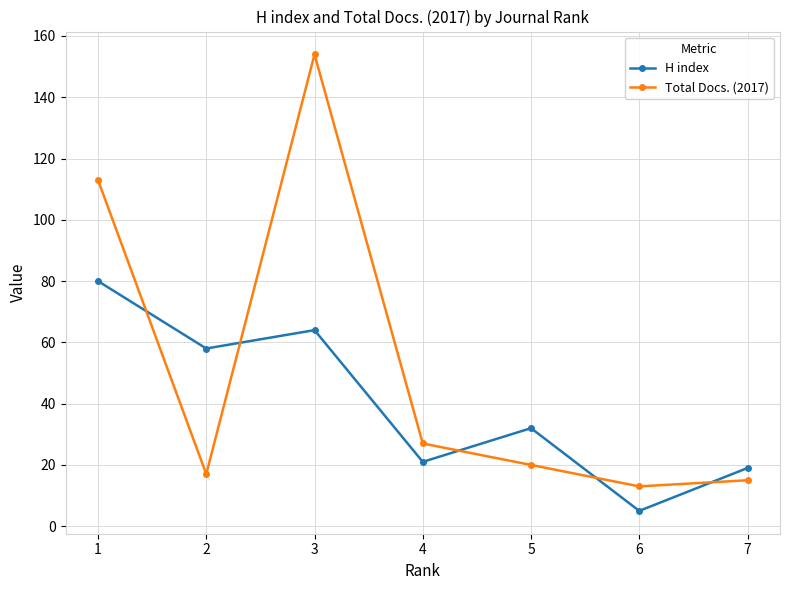

After their last crossing, which series has the higher values: H index or Total Docs. (2017)?

H index